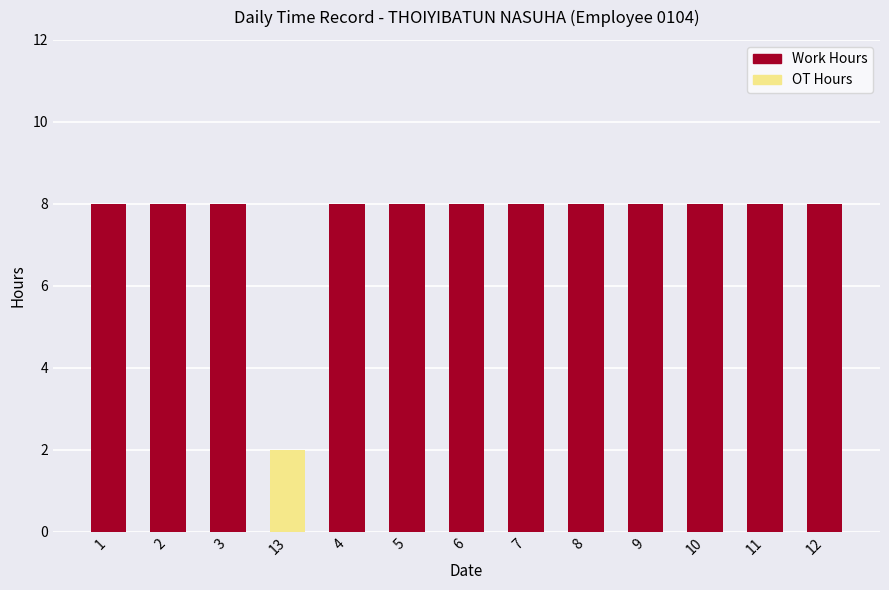

At which category does the chart reach its peak across all series?

1